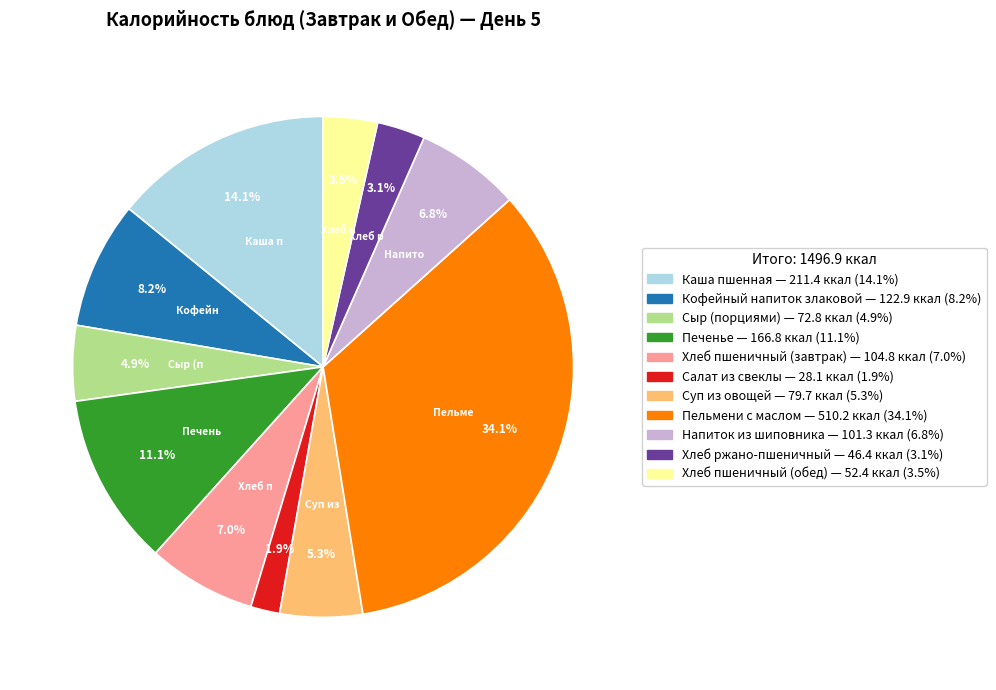

Does any single category account for the majority?

No